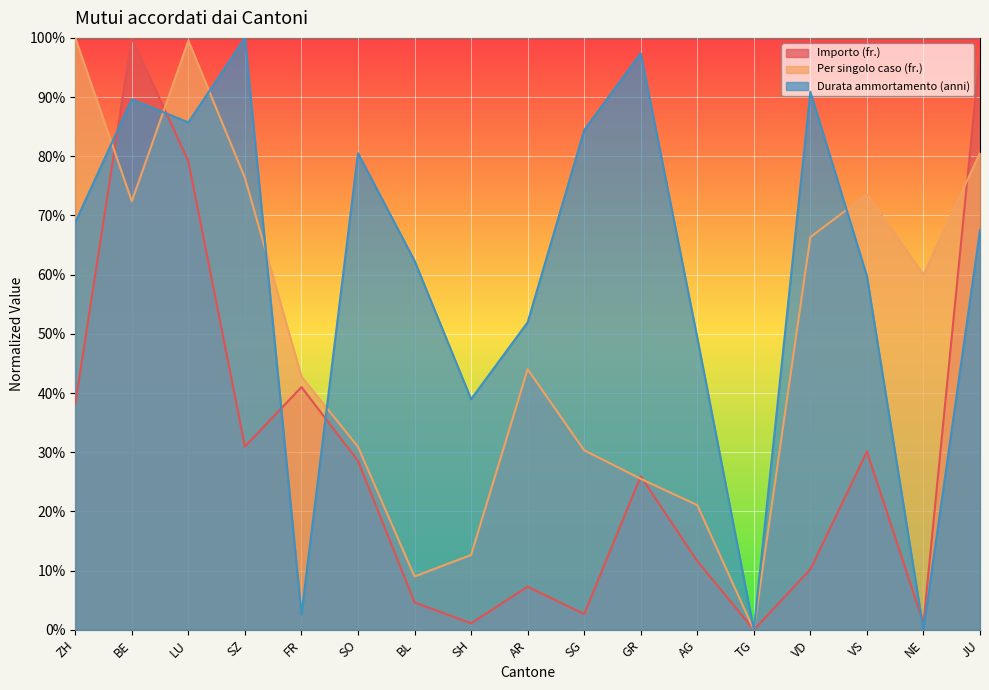

How many values in the Per singolo caso (fr.) series exceed 0?

16